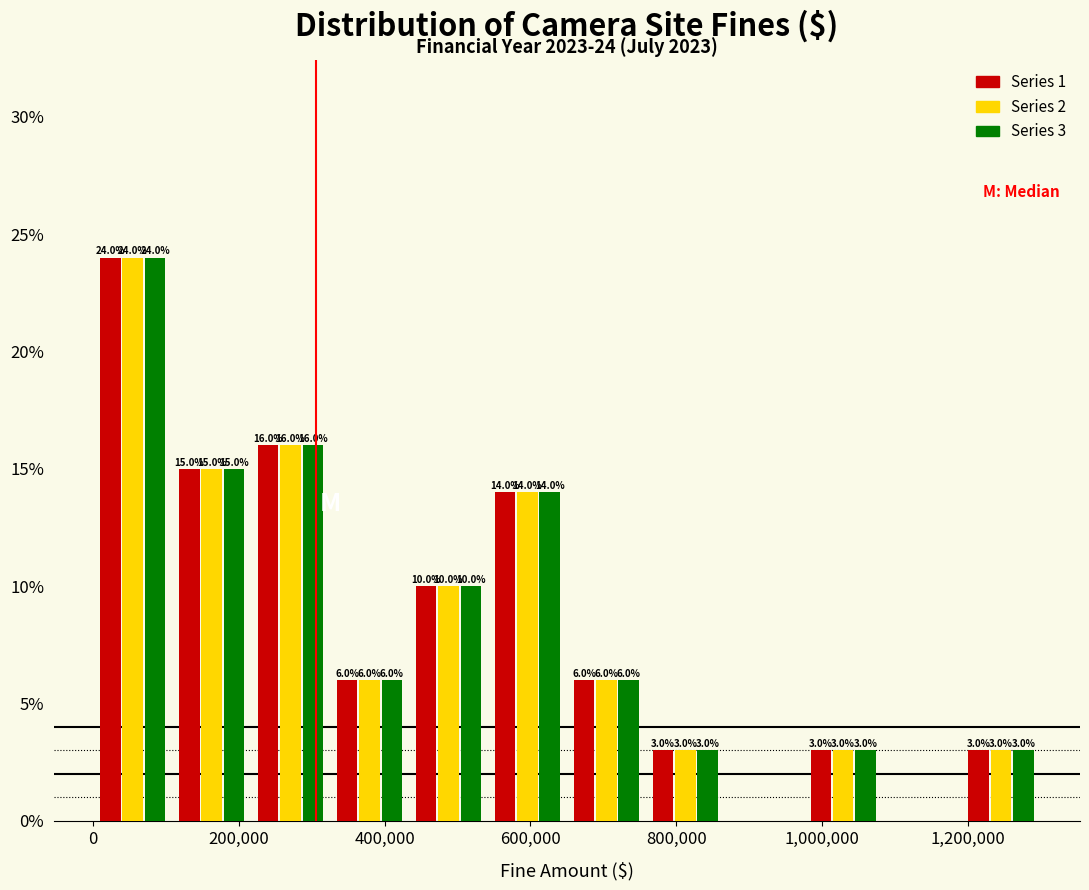

In the Series 3 series, which range on the x-axis has the tallest bar?

0 to 100000